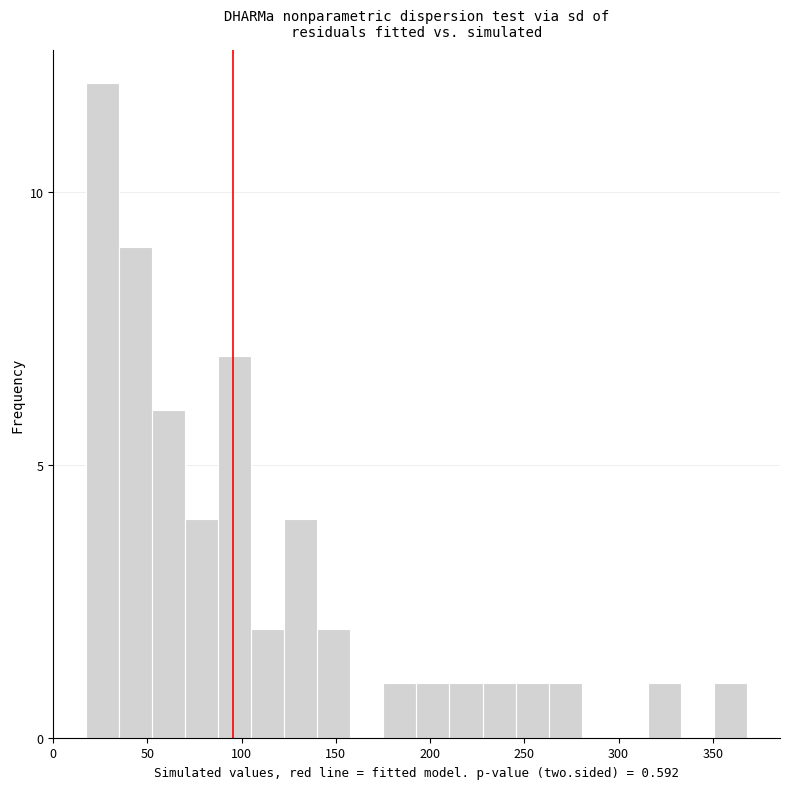

Read against the x-axis, roughly where is the centre of the tallest bar?

25